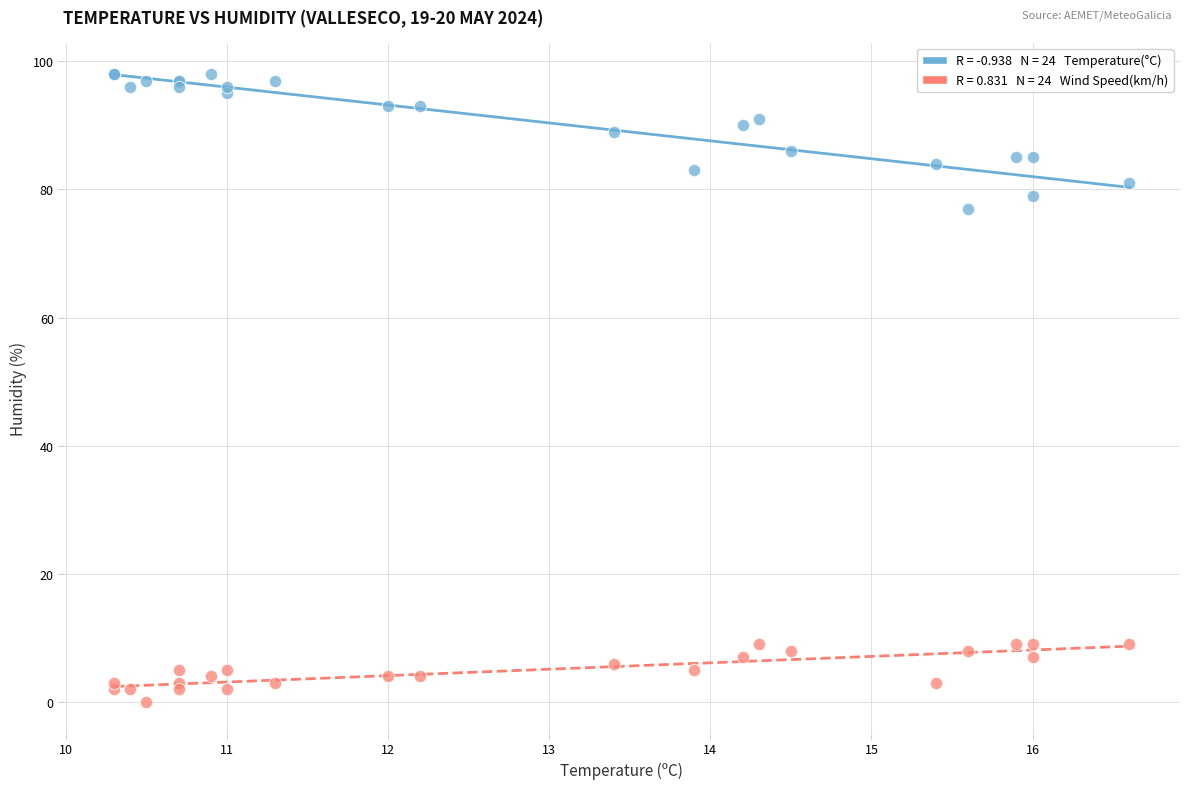

Across all series, what Y value is closest to 49?

77